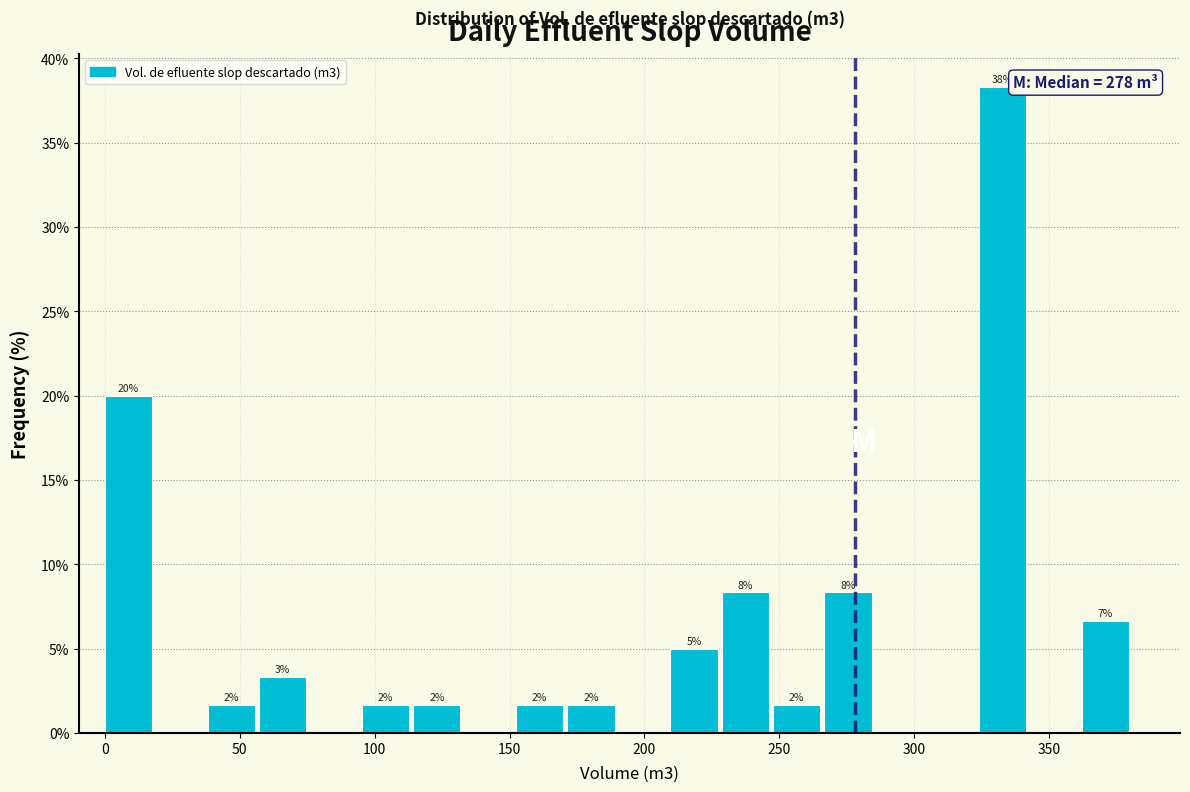

Around what value on the x-axis is the tallest bar? Give the approximate position of its centre, as read against the axis.

335